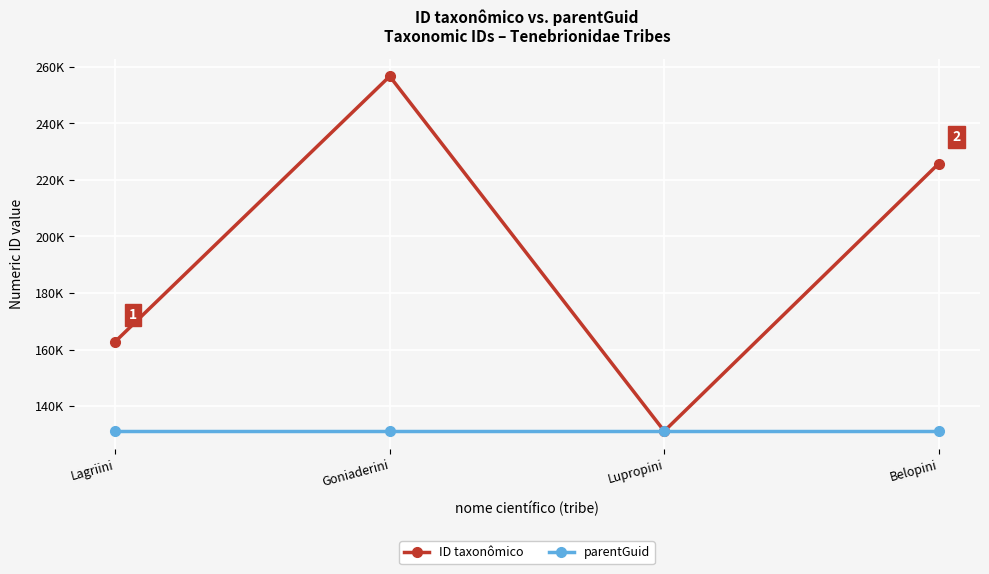

What value does the ID taxonômico series have at Lupropini?

131123